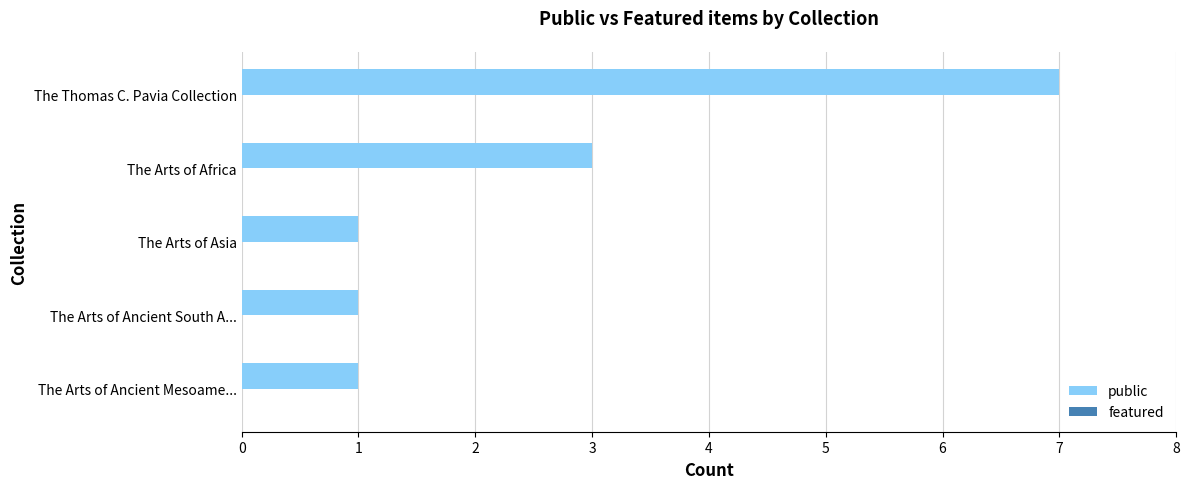

How many categories are shown in the chart?

5